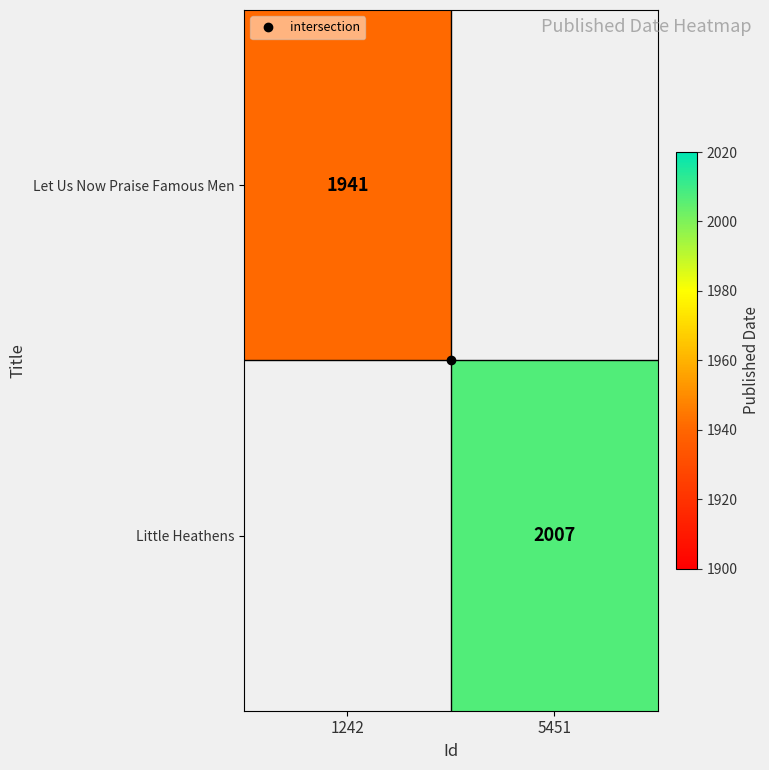

At which label is Let Us Now Praise Famous Men closest to 1941?

1242